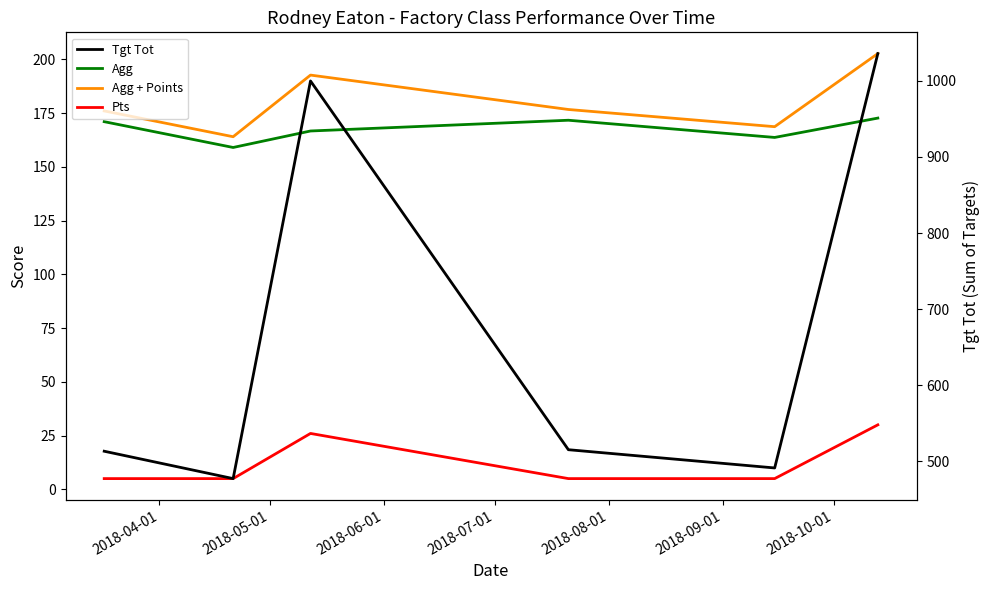

List the series in order of their peak value, highest first.

Tgt Tot, Agg + Points, Agg, Pts